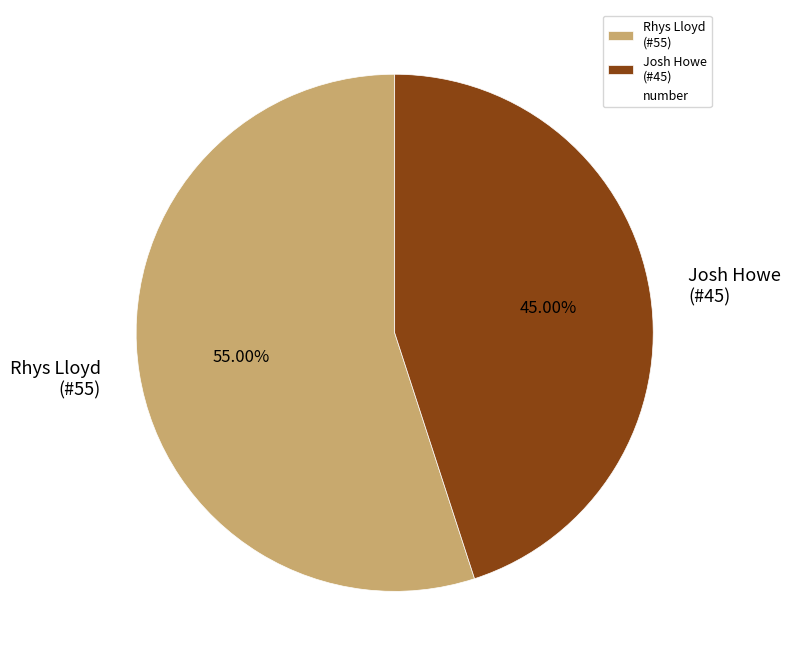

Which has a higher value, Rhys Lloyd (#55) or Josh Howe (#45)?

Rhys Lloyd (#55)